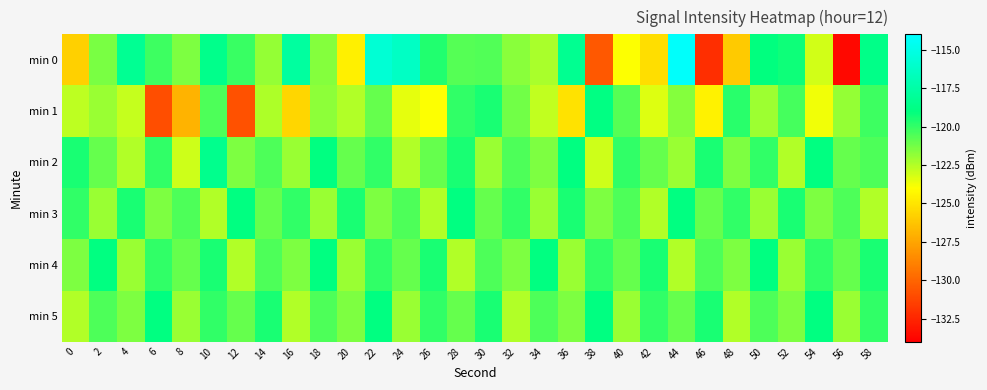

What is the spread (max minus min) of values at 12?

11.8